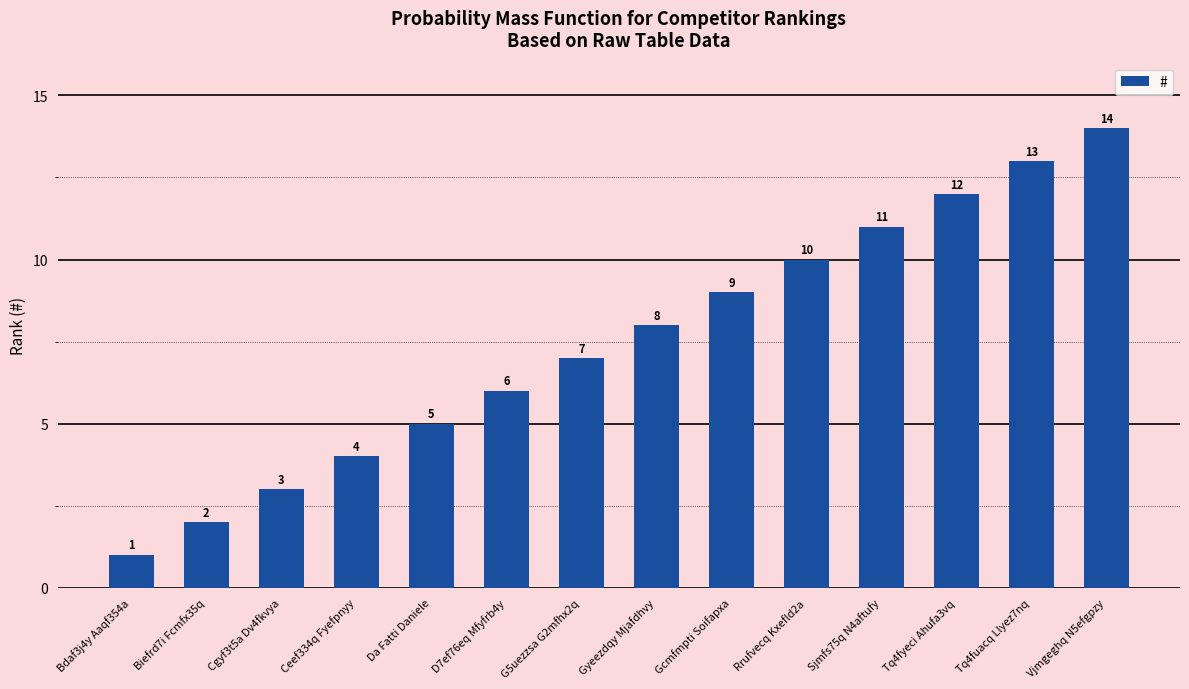

What value does the data have at G5uezzsa G2mfhx2q?

7